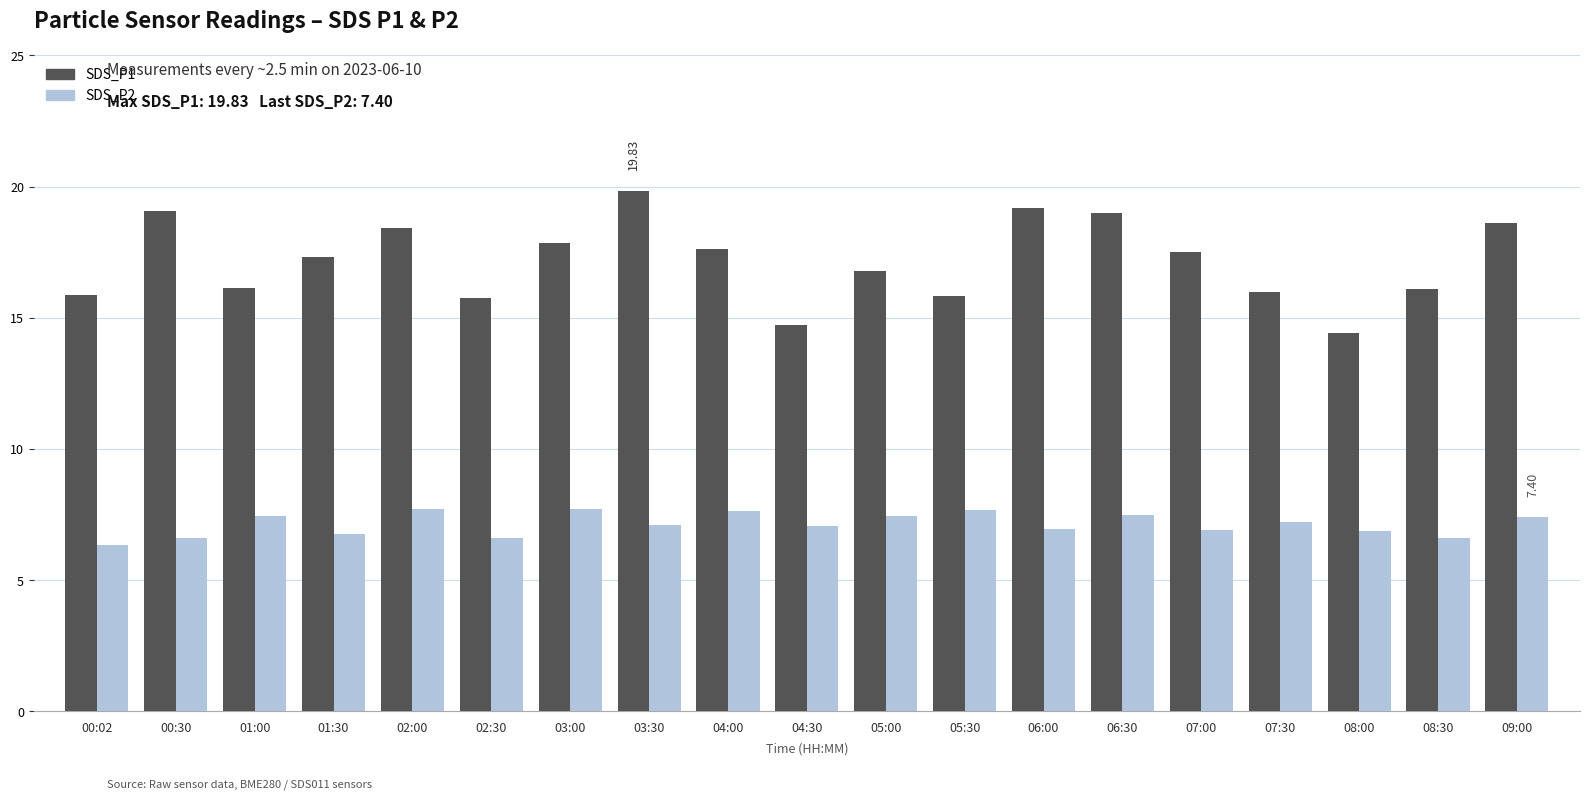

Is it true that SDS_P1 equals 17.8 at 03:00?

True